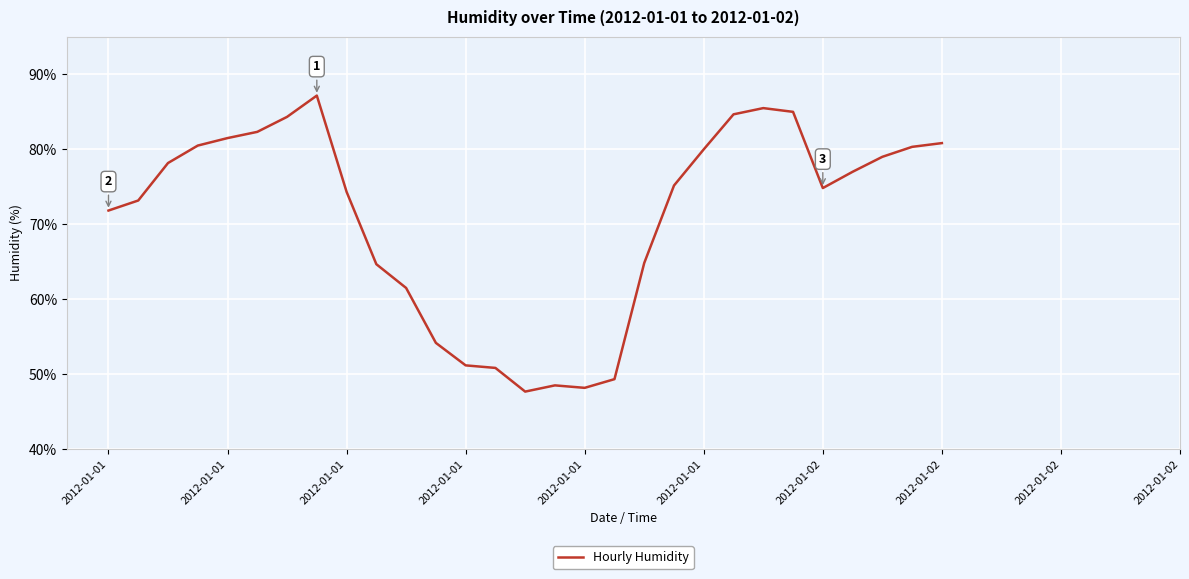

How many points are higher than both their immediate neighbors (excluding endpoints)?

3